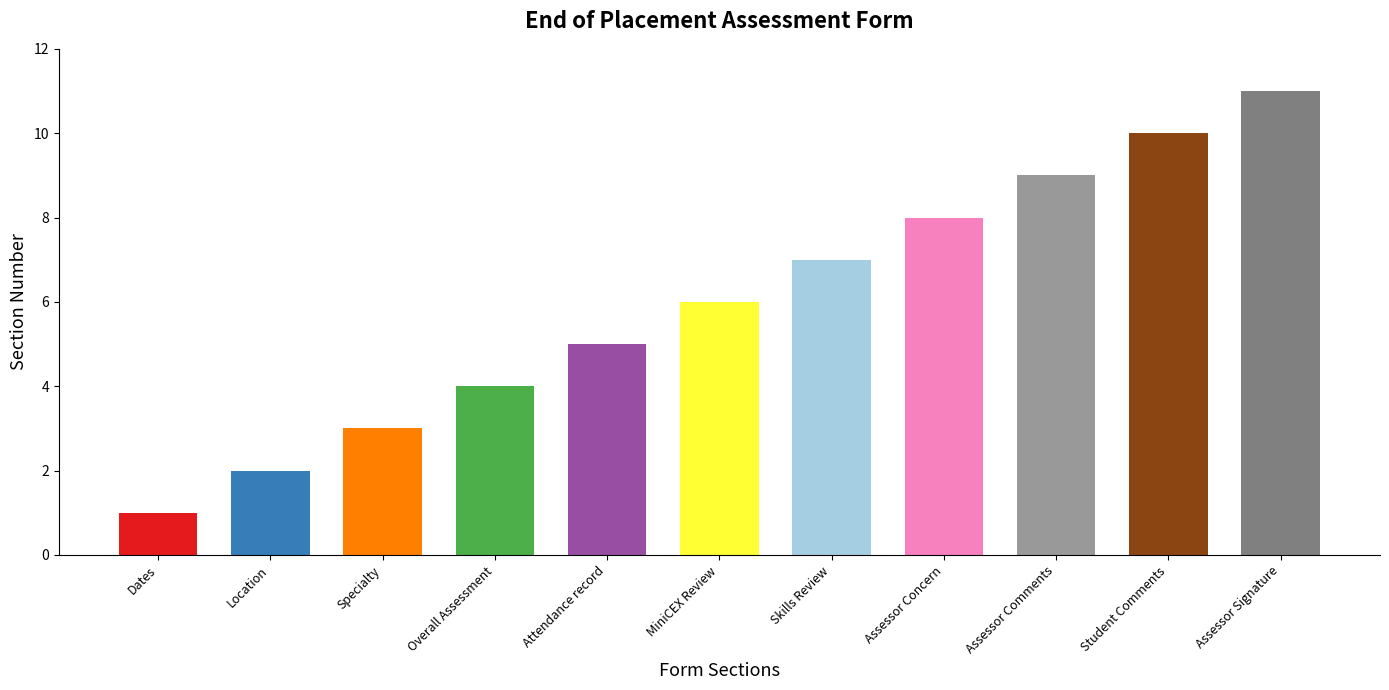

Reading left to right, list all the values displayed in this chart.

Dates=1	Location=2	Specialty=3	Overall Assessment=4	Attendance record=5	MiniCEX Review=6	Skills Review=7	Assessor Concern=8	Assessor Comments=9	Student Comments=10	Assessor Signature=11